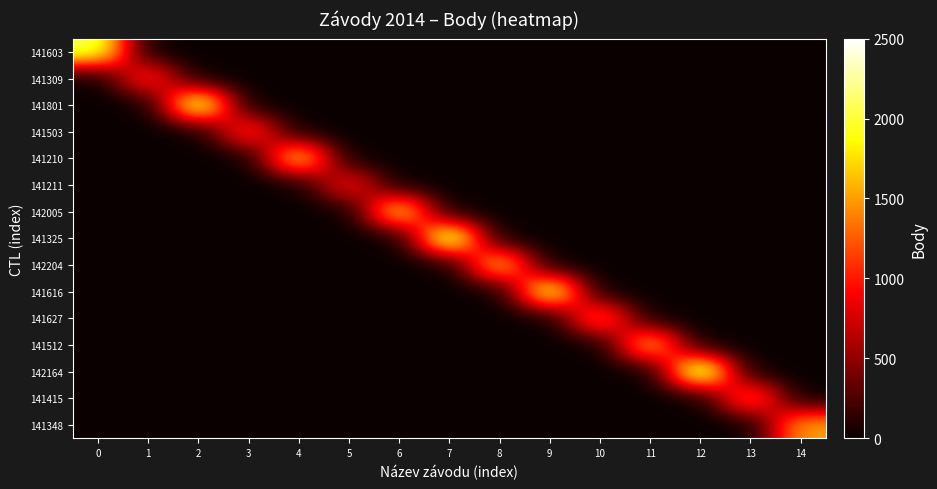

Between 5 and 8, which series saw the biggest shift?

142204